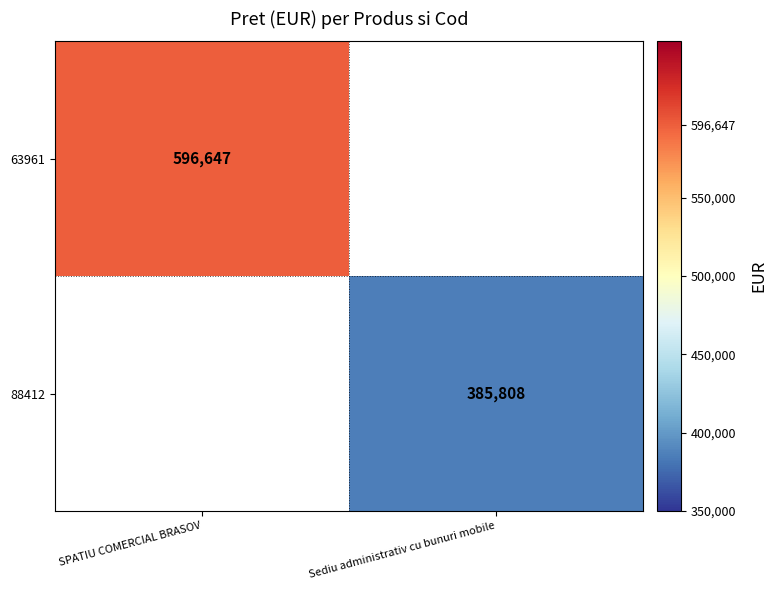

True or false: 88412 has a value of 385808 at Sediu administrativ cu bunuri mobile.

True